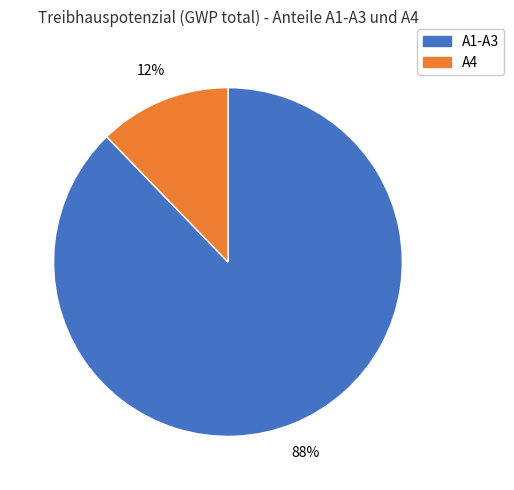

Is it true that A1-A3 is 74% of the pie?

False